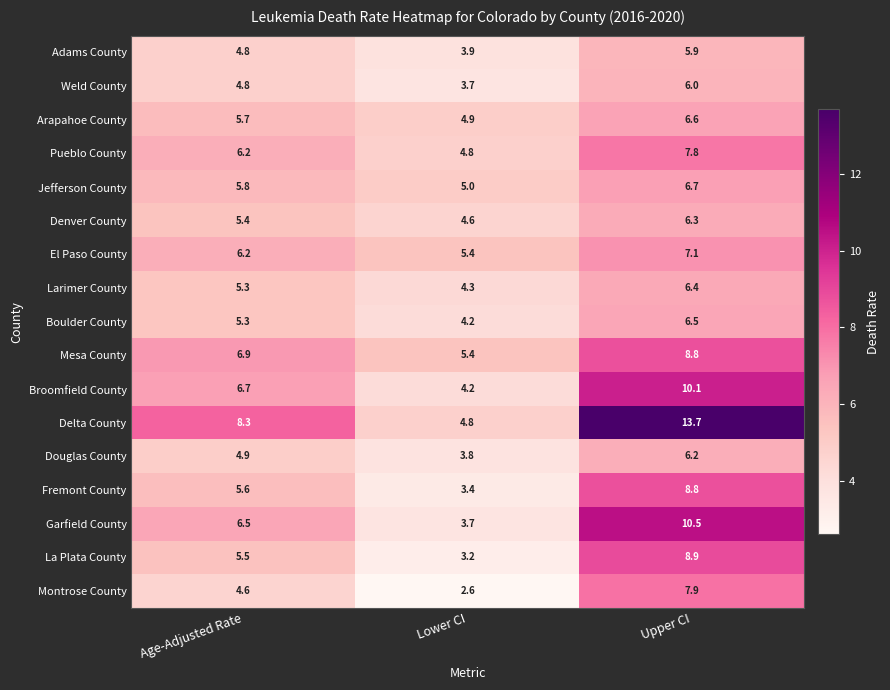

How many categories are shown in the chart?

3